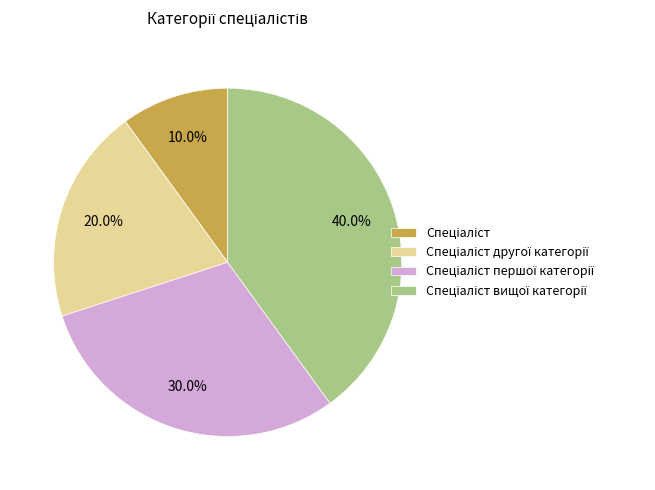

Is there any slice that represents more than half of the pie?

No